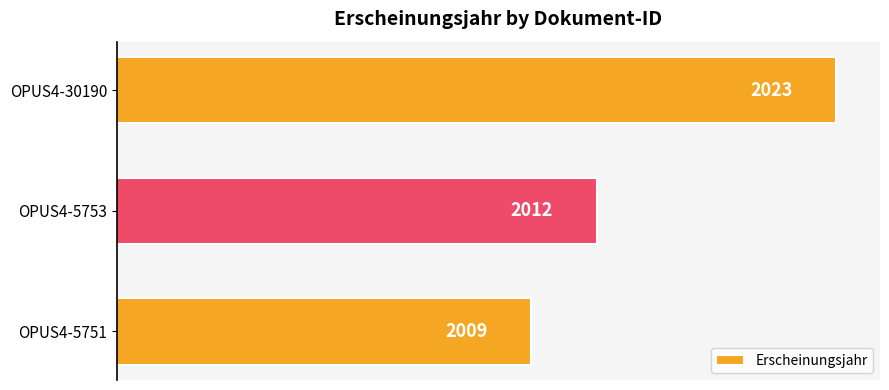

What is the maximum value shown in the chart?

2023